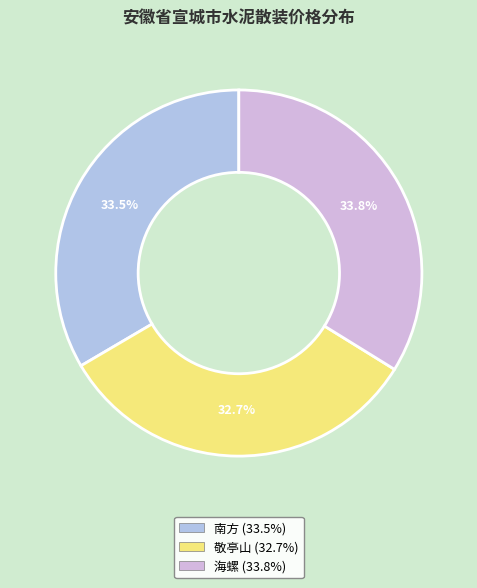

What percentage do 海螺 and 南方 together represent?

67.3%